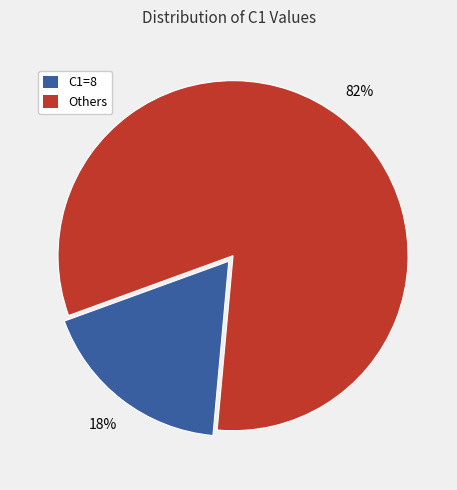

Count the number of slices in the pie.

2